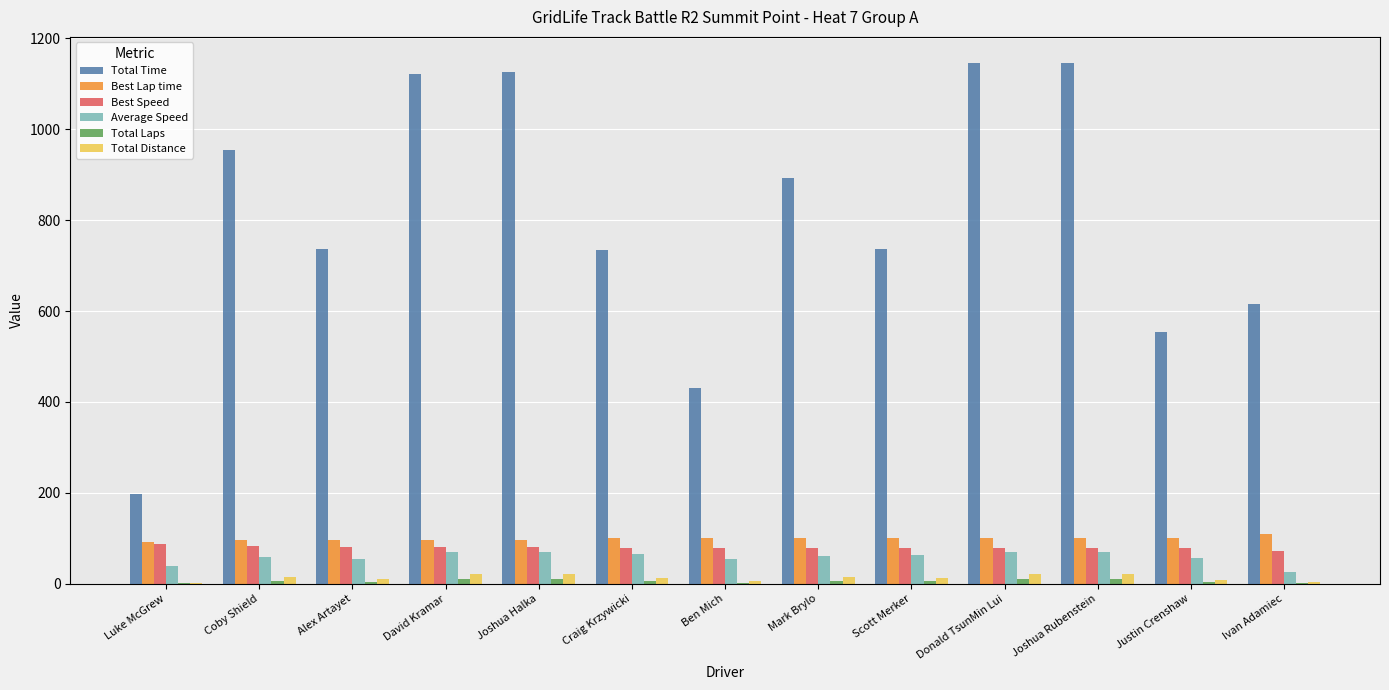

What is the greatest value displayed?

1145.6